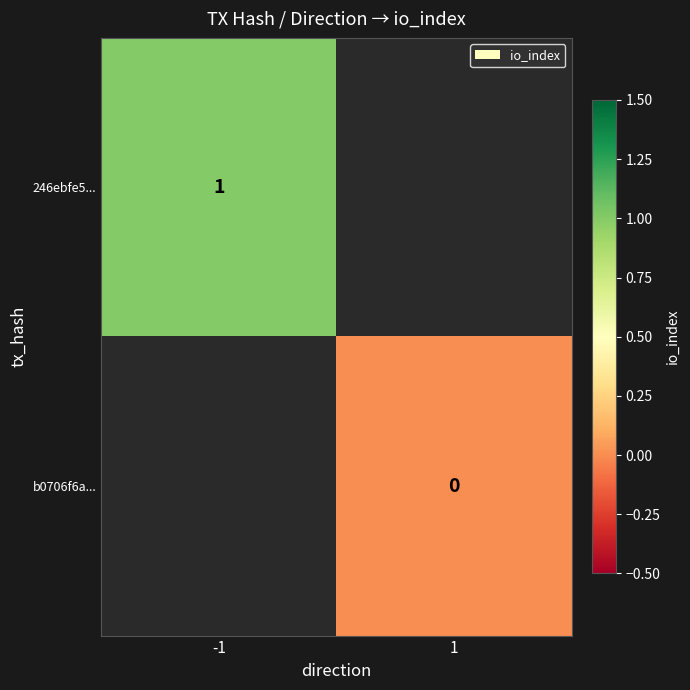

True or false: 246ebfe5... has a value of 1 at -1.

True